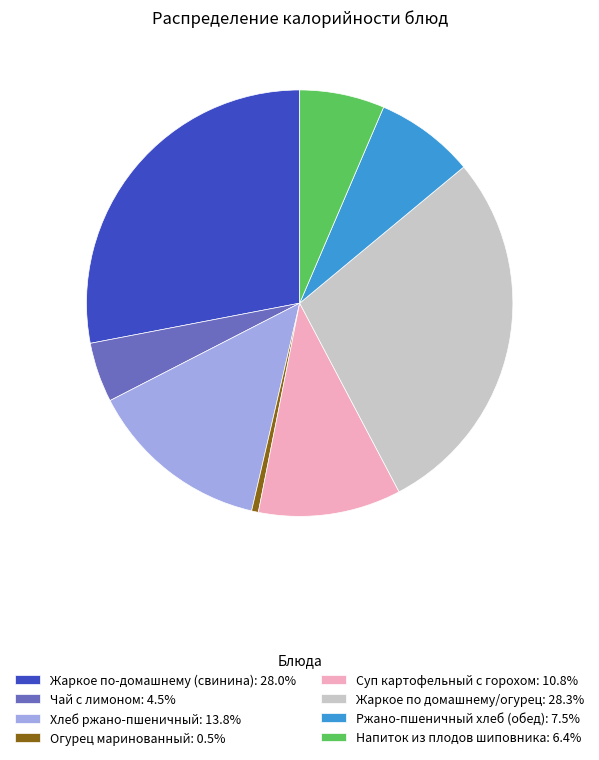

Is there any slice that represents more than half of the pie?

No